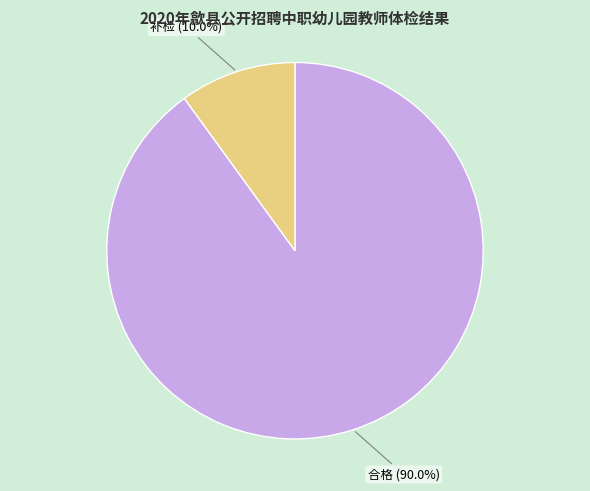

Rank the categories by value from lowest to highest.

补检, 合格